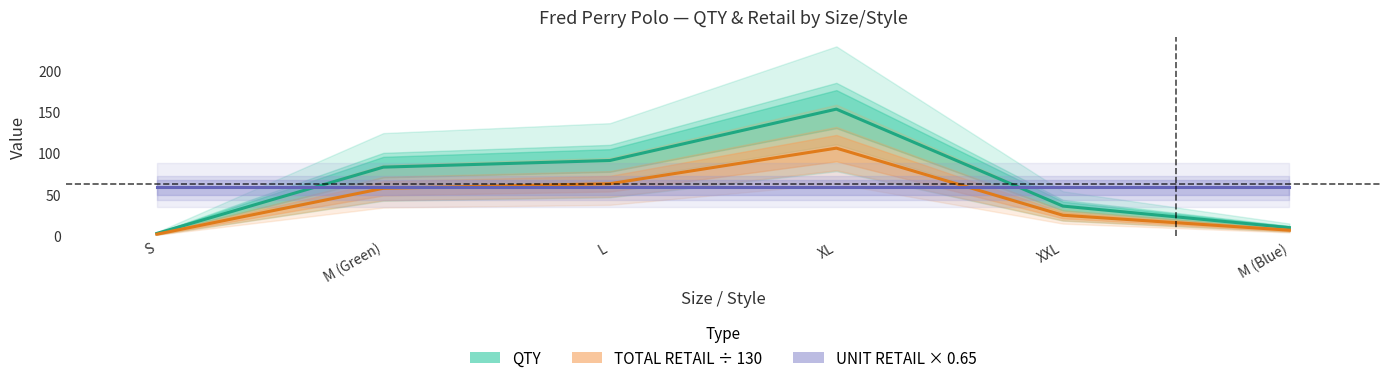

Which series has the largest range (max minus min)?

QTY